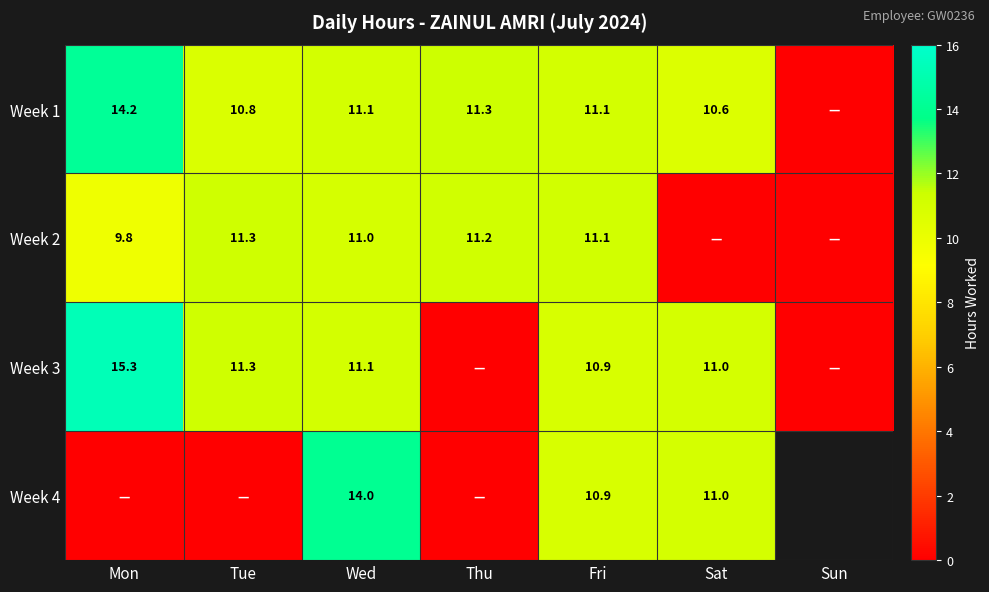

At which category does the chart reach its minimum across all series?

Sun